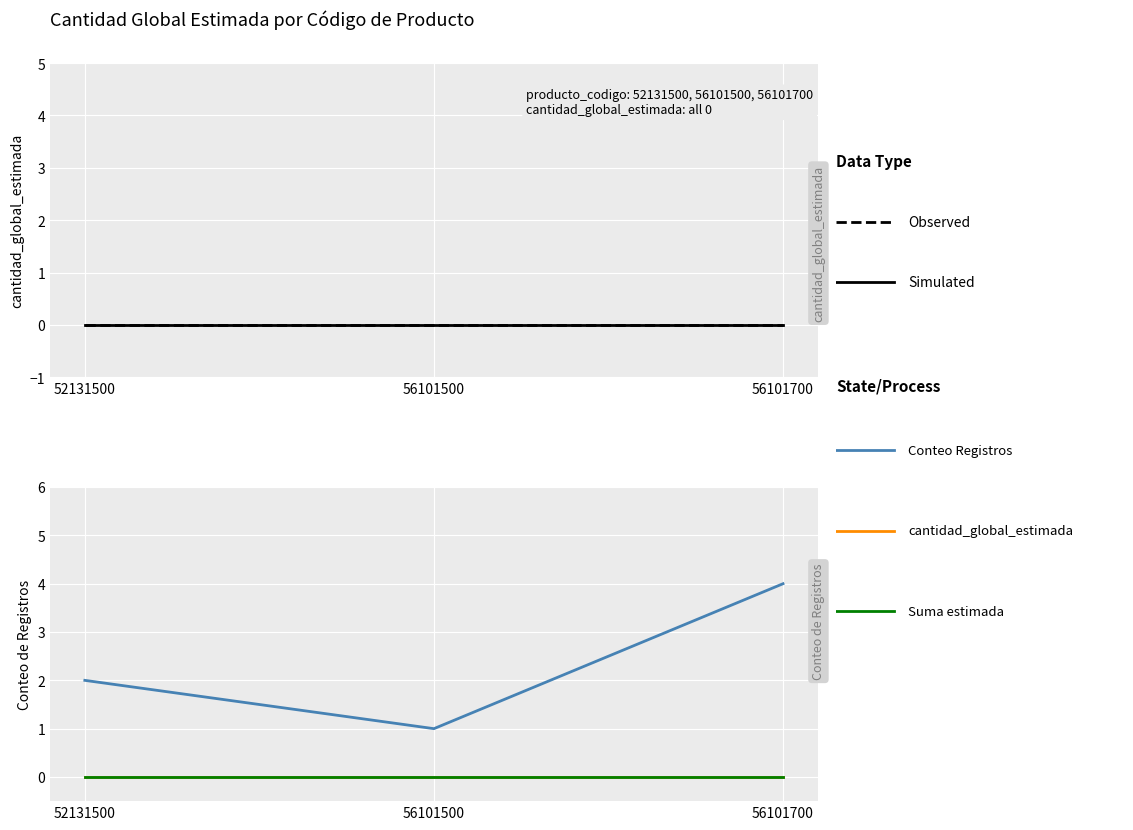

Rank the series by their maximum value, from lowest to highest.

cantidad_global_estimada, cantidad_global_estimada (obs), Suma estimada, Conteo de Registros